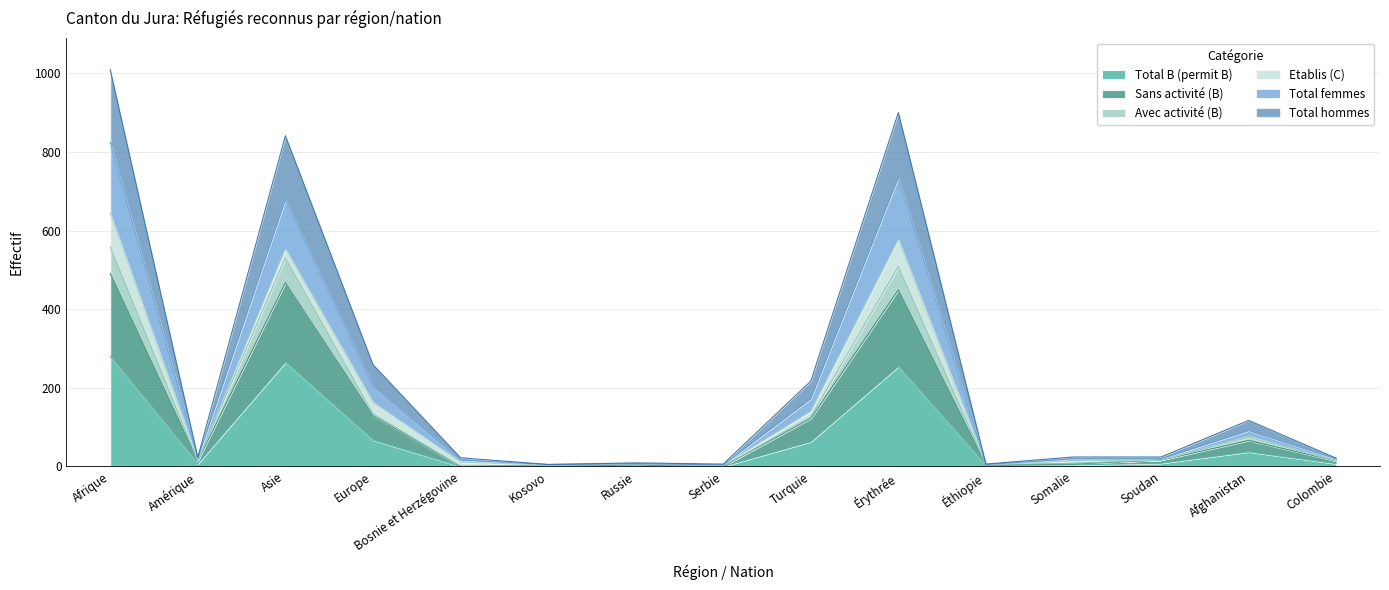

What is the highest value of the Total B (permit B) series?

279